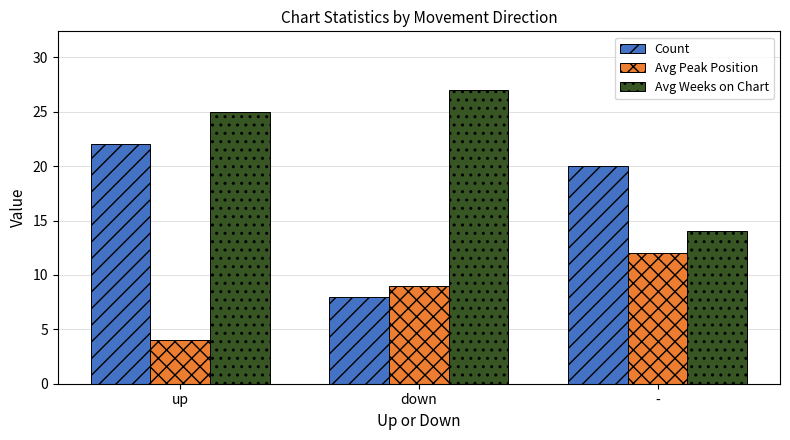

What is the difference between the second highest and minimum values in the Count series?

12